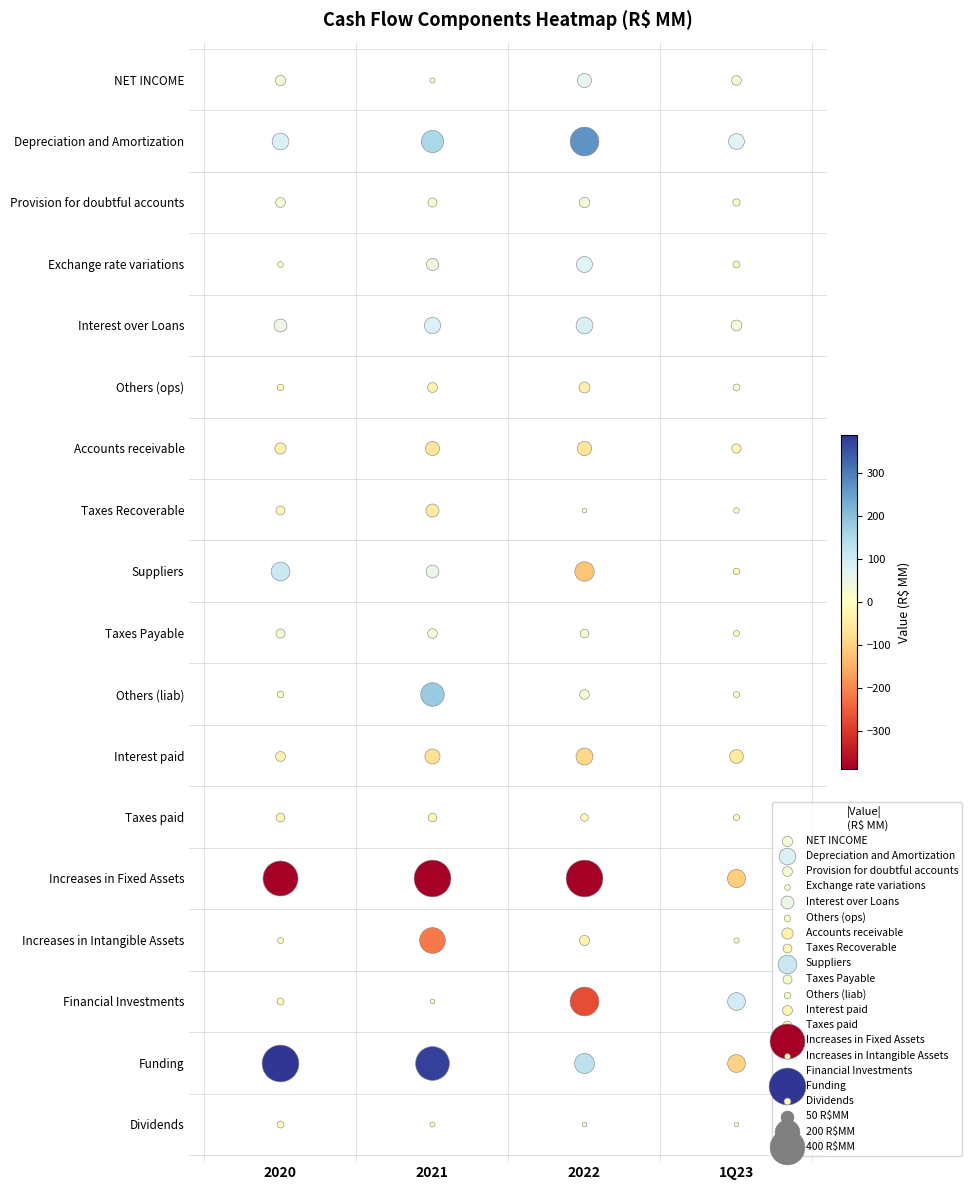

What is the difference between the Others (liab) values at 2020 and 1Q23?

14.1